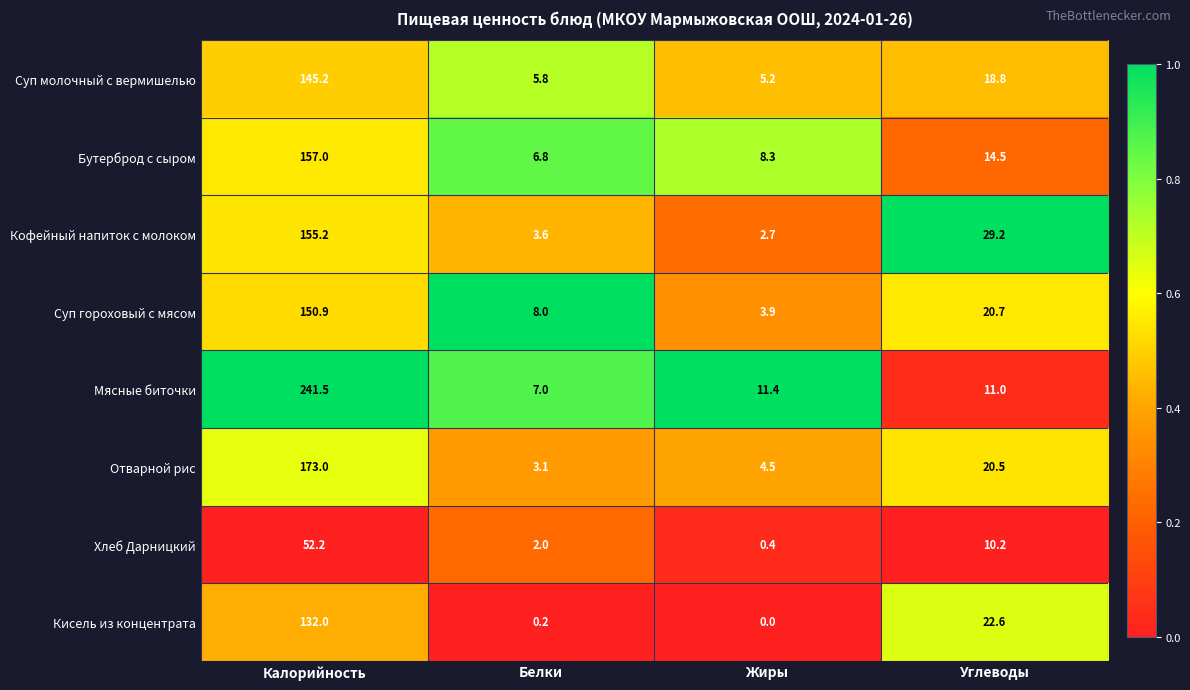

Count the number of data series in this chart.

8